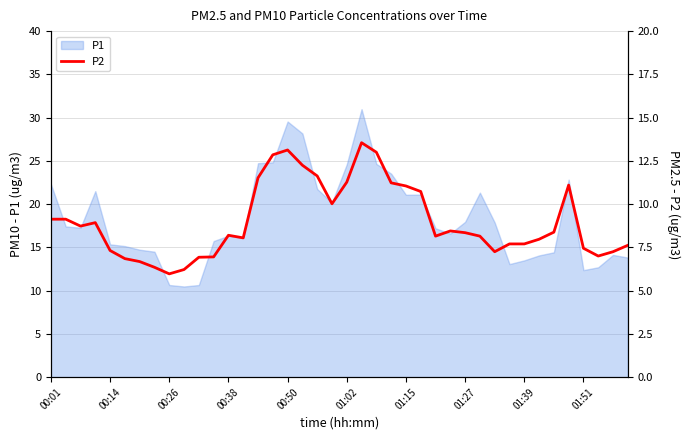

The P1 series shows 19.7 at 01:39. True or false?

False